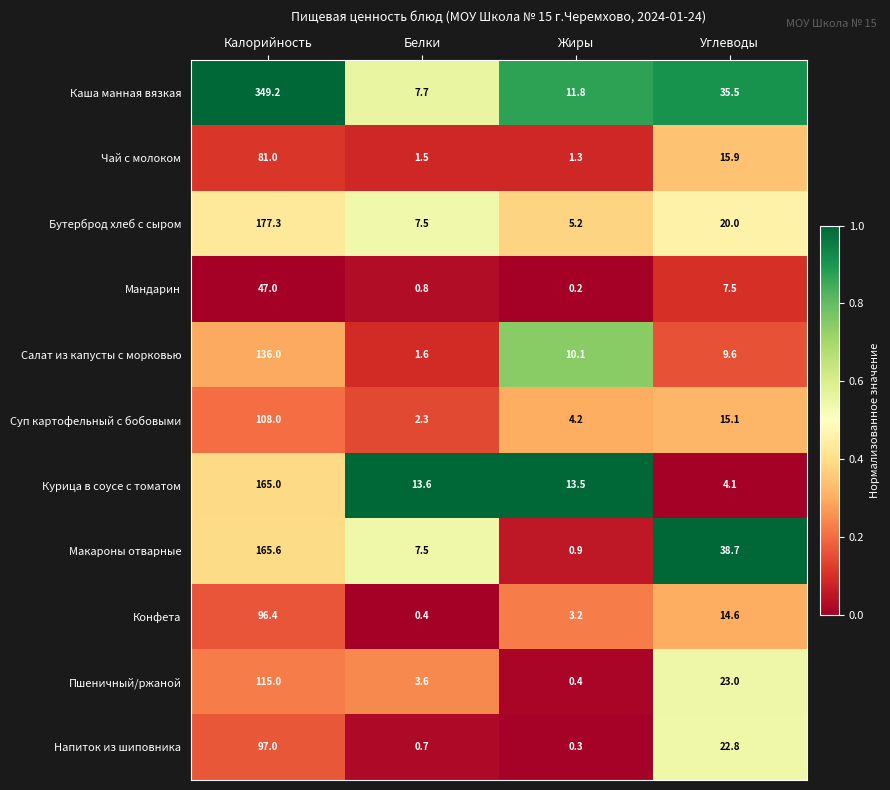

List the series in order of their peak value, highest first.

Каша манная вязкая, Бутерброд хлеб с сыром, Макароны отварные, Курица в соусе с томатом, Салат из капусты с морковью, Пшеничный/ржаной, Суп картофельный с бобовыми, Напиток из шиповника, Конфета, Чай с молоком, Мандарин